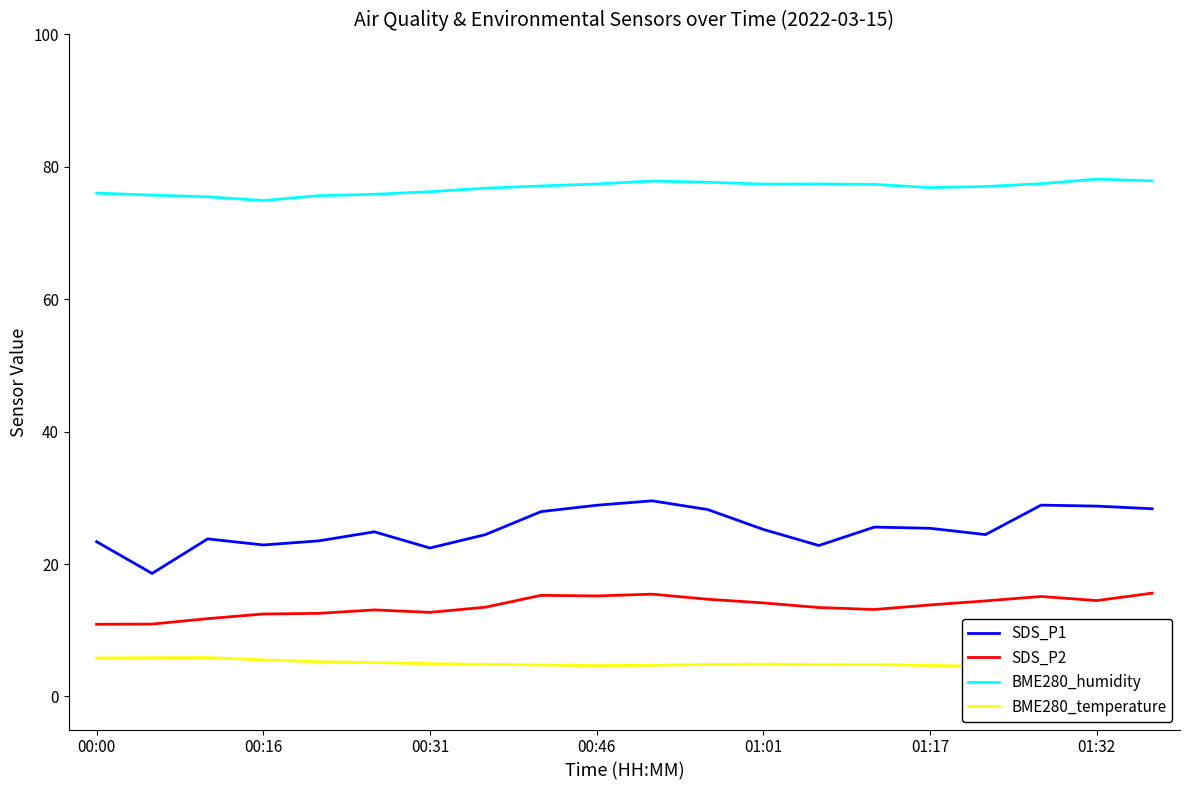

True or false: BME280_temperature has more than 2 points higher than both neighbors.

True